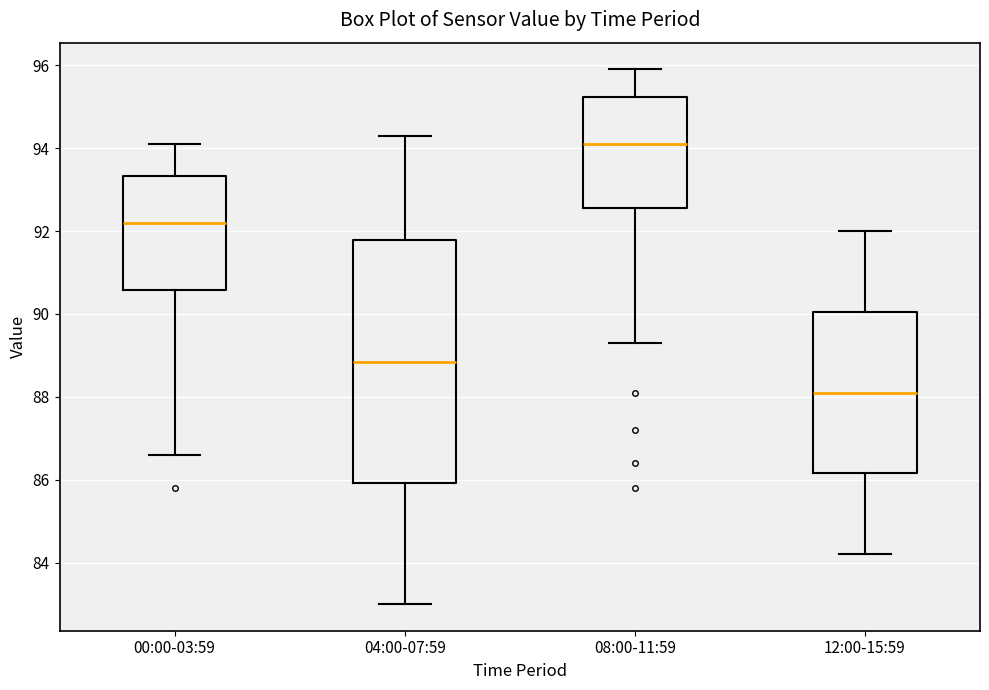

Comparing the boxes themselves (not the whiskers), which one is the tallest?

04:00-07:59